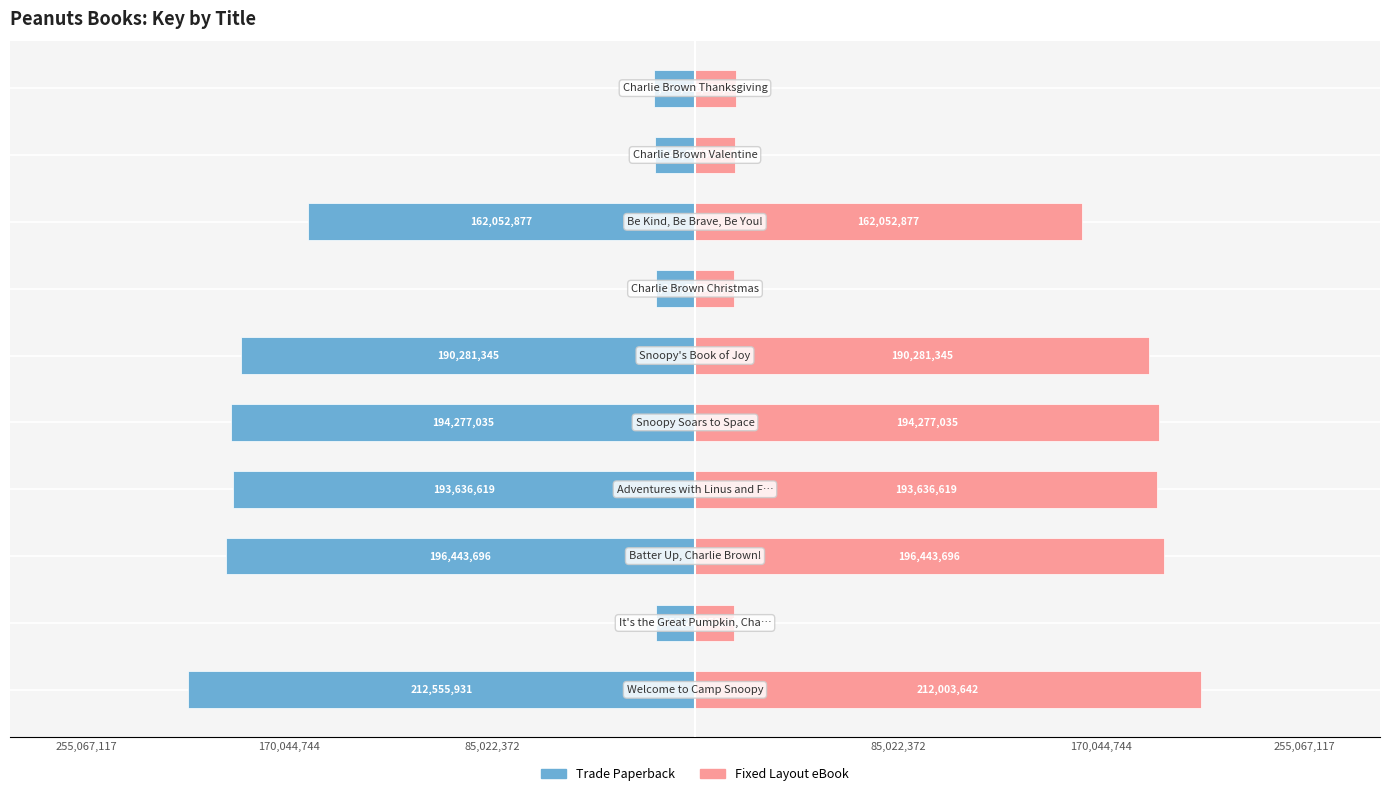

The Fixed Layout eBook series shows 124544120 at 85,022,372. True or false?

False